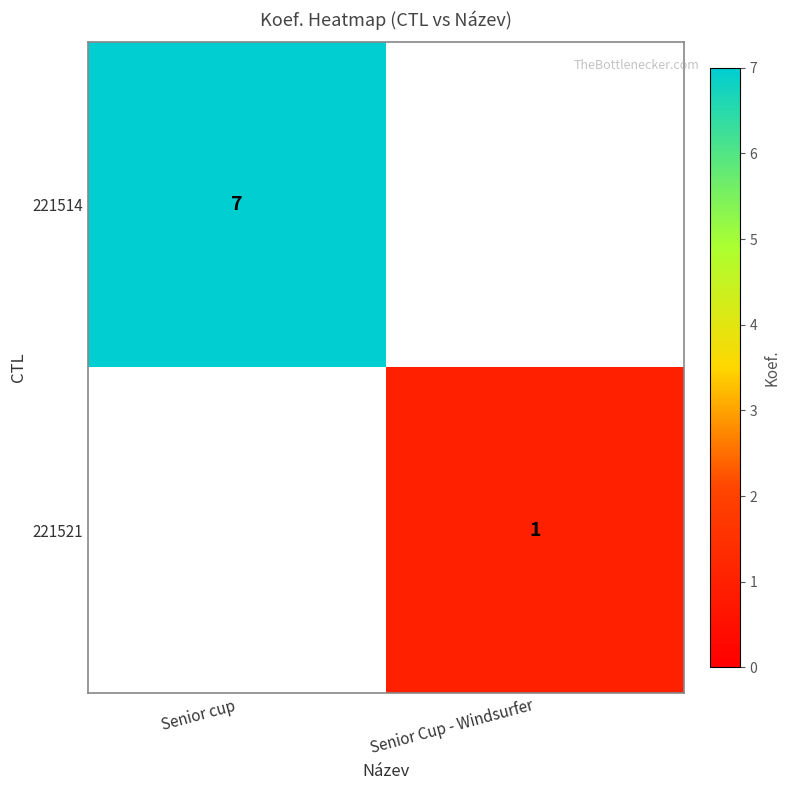

The 221514 series shows 9 at Senior cup. True or false?

False